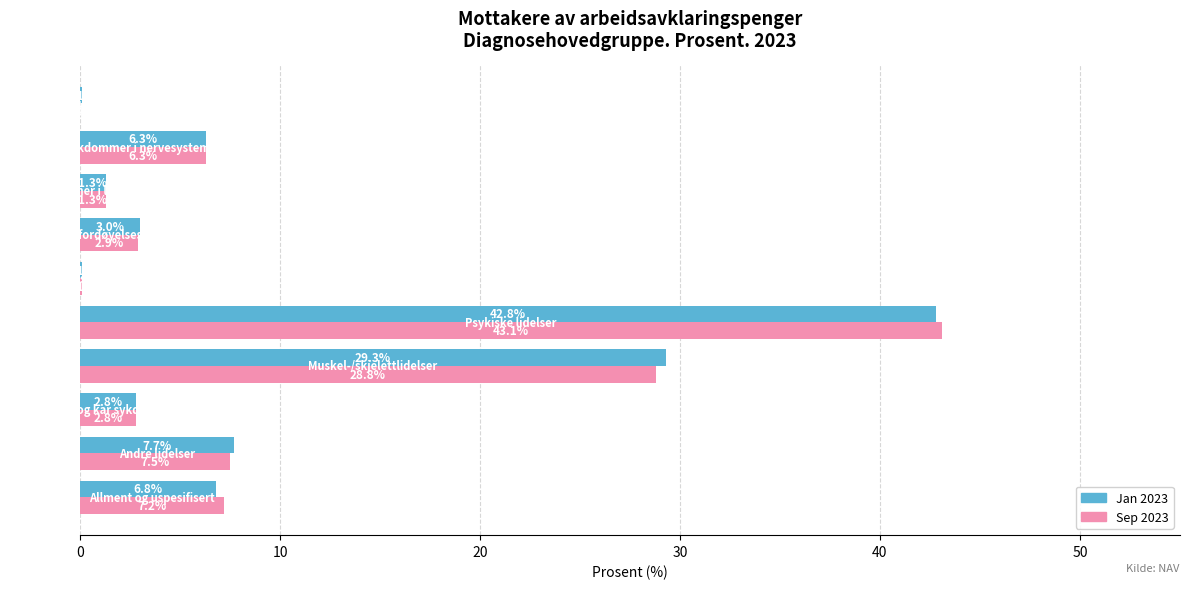

What is the maximum value shown in the chart?

43.1